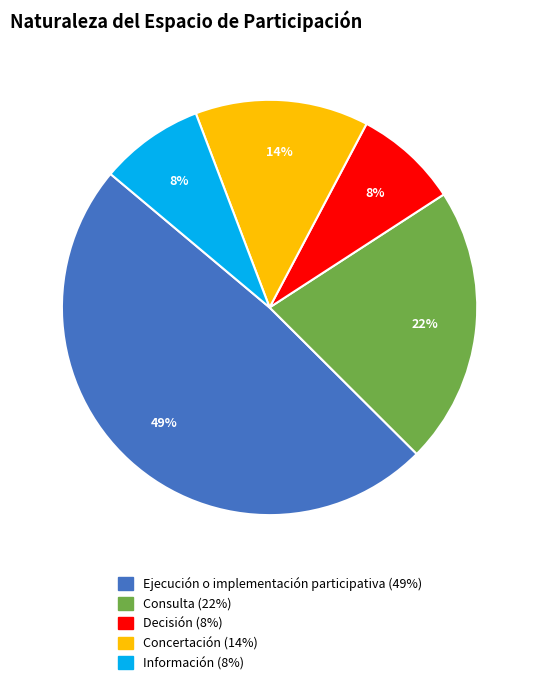

How many slices are in this pie chart?

5